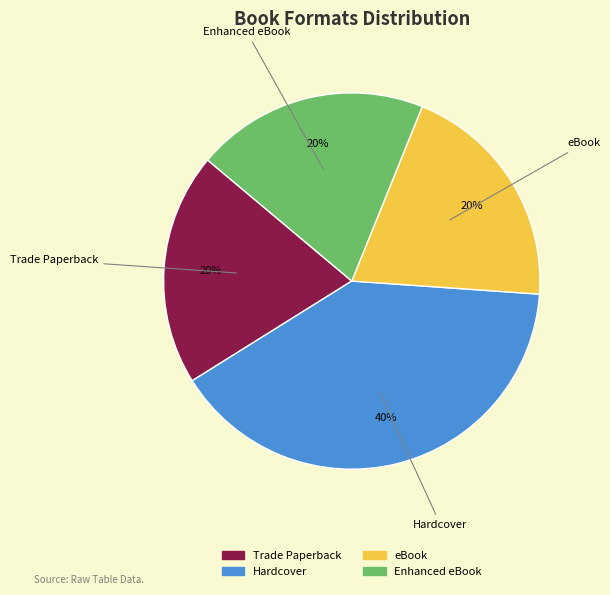

To the nearest percent, what is the combined percentage of Hardcover and eBook?

60%